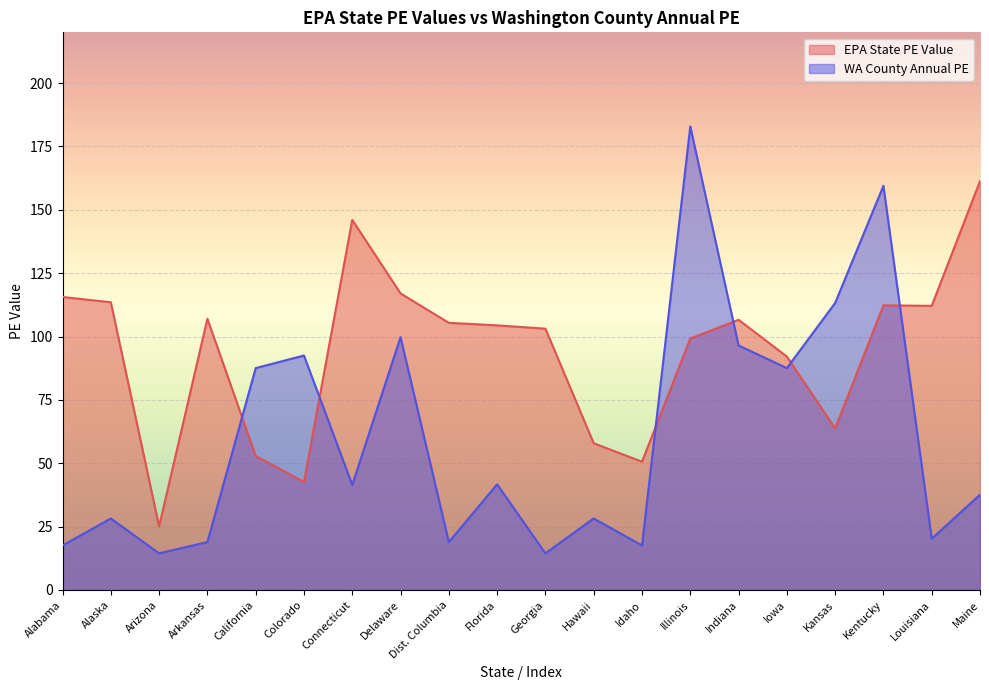

Reading left to right, transcribe all the data shown in this chart.

EPA State PE Value: Alabama=115.6	Alaska=113.5	Arizona=25.1	Arkansas=107.0	California=52.9	Colorado=42.6	Connecticut=146.0	Delaware=117.0	Dist. Columbia=105.4	Florida=104.4	Georgia=103.1	Hawaii=57.9	Idaho=50.6	Illinois=99.2	Indiana=106.6	Iowa=92.1	Kansas=63.7	Kentucky=112.3	Louisiana=112.1	Maine=161.3
WA County Annual PE: Alabama=17.6	Alaska=28.2	Arizona=14.5	Arkansas=18.9	California=87.5	Colorado=92.5	Connecticut=41.5	Delaware=99.7	Dist. Columbia=18.9	Florida=41.7	Georgia=14.5	Hawaii=28.2	Idaho=17.6	Illinois=182.9	Indiana=96.5	Iowa=87.5	Kansas=113.2	Kentucky=159.5	Louisiana=20.2	Maine=37.6